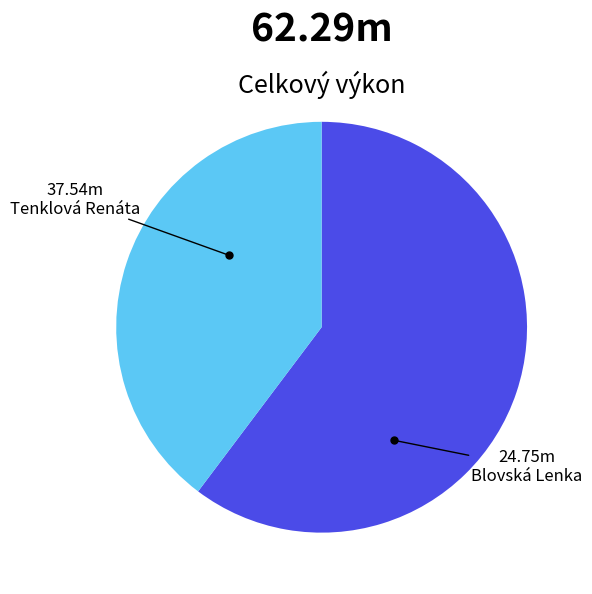

Rank the categories by value from highest to lowest.

Tenklová Renáta, Blovská Lenka